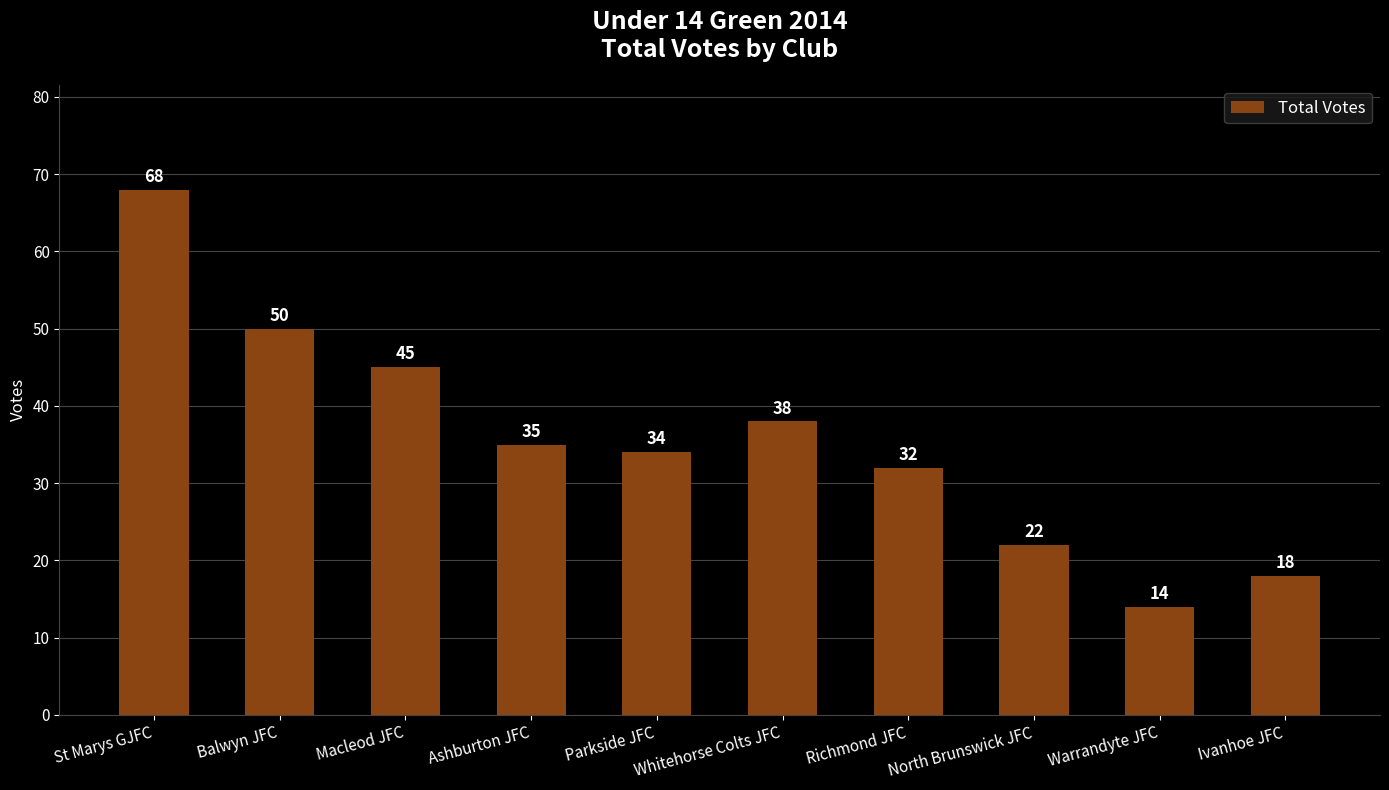

List the labels in order of value, smallest first.

Warrandyte JFC, Ivanhoe JFC, North Brunswick JFC, Richmond JFC, Parkside JFC, Ashburton JFC, Whitehorse Colts JFC, Macleod JFC, Balwyn JFC, St Marys GJFC